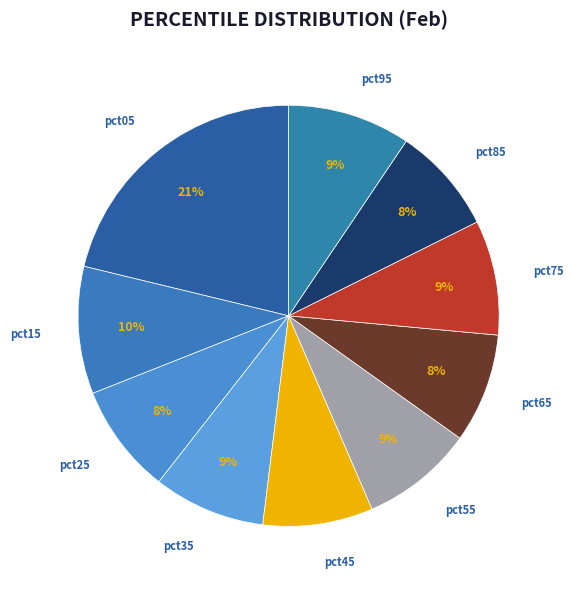

How many segments does this pie chart have?

10